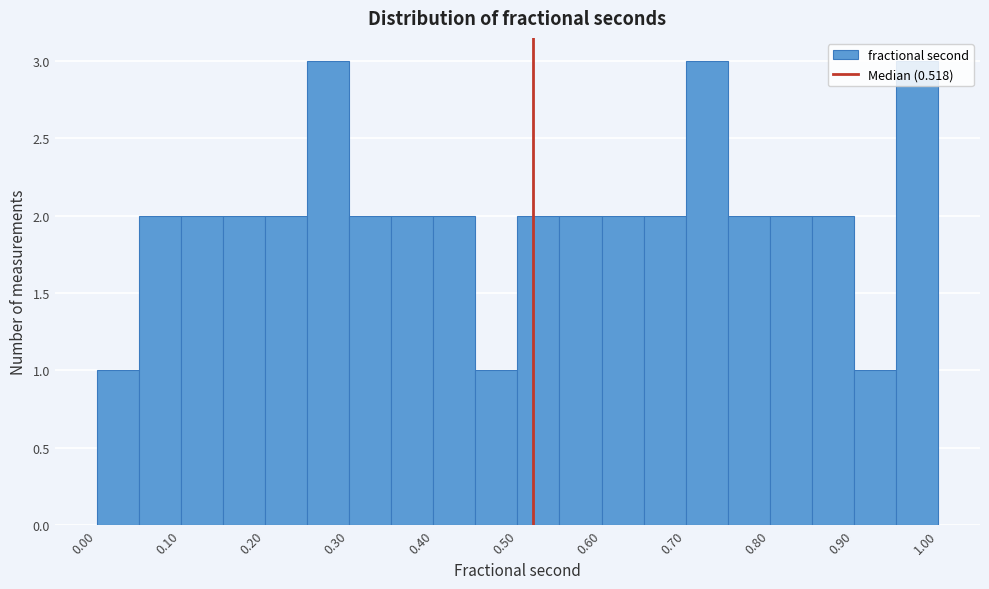

Reading left to right, transcribe this chart: for each bar, give the range it covers on the x-axis and its height. The values are not printed on the chart, so give them approximately, as read against the axis.

0.00 to 0.05: 1
0.05 to 0.10: 2
0.10 to 0.15: 2
0.15 to 0.20: 2
0.20 to 0.25: 2
0.25 to 0.30: 3
0.30 to 0.35: 2
0.35 to 0.40: 2
0.40 to 0.45: 2
0.45 to 0.50: 1
0.50 to 0.55: 2
0.55 to 0.60: 2
0.60 to 0.65: 2
0.65 to 0.70: 2
0.70 to 0.75: 3
0.75 to 0.80: 2
0.80 to 0.85: 2
0.85 to 0.90: 2
0.90 to 0.95: 1
0.95 to 1.00: 3